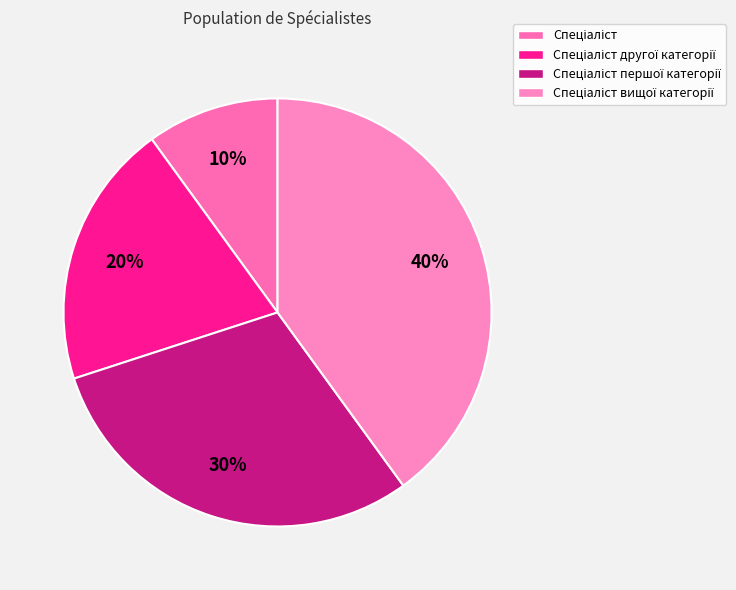

How many segments does this pie chart have?

4